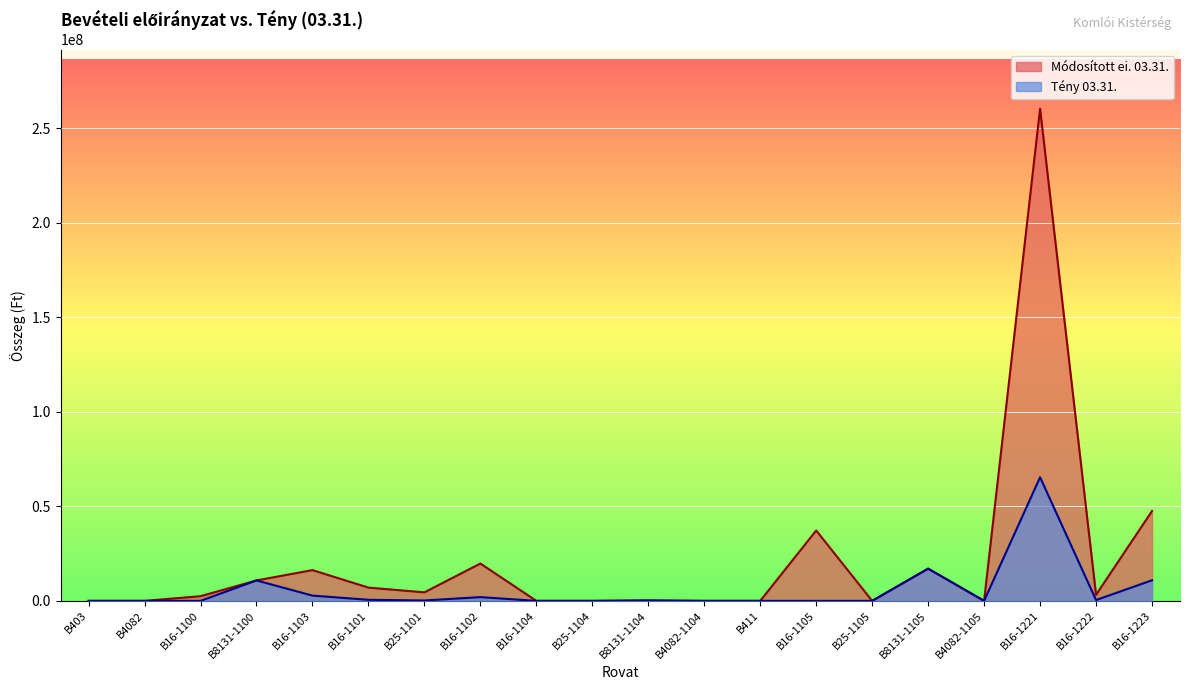

What are all the series names shown in the legend?

Módosított ei. 03.31., Tény 03.31.